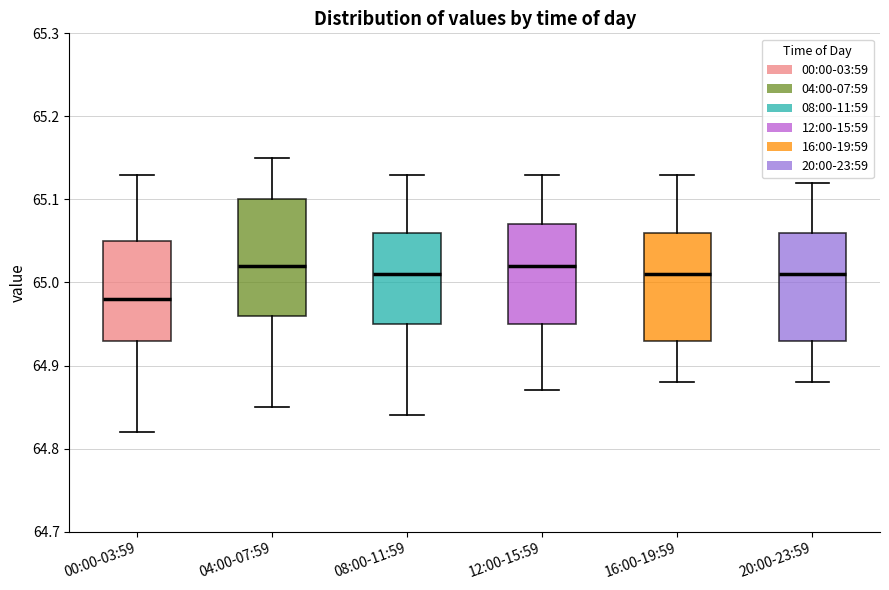

Where is the lower edge of the box for 08:00-11:59 on the y-axis? The values are not printed on the chart, so give them approximately, as read against the axis.

64.95